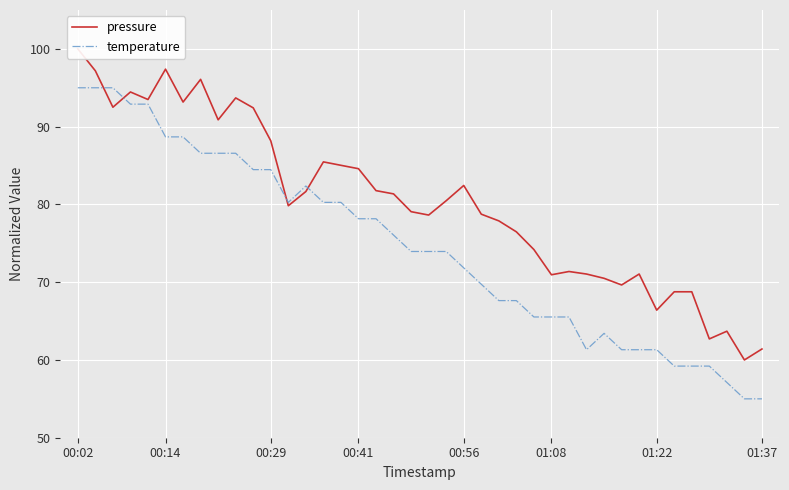

What value does the pressure series have at 35?

68.8